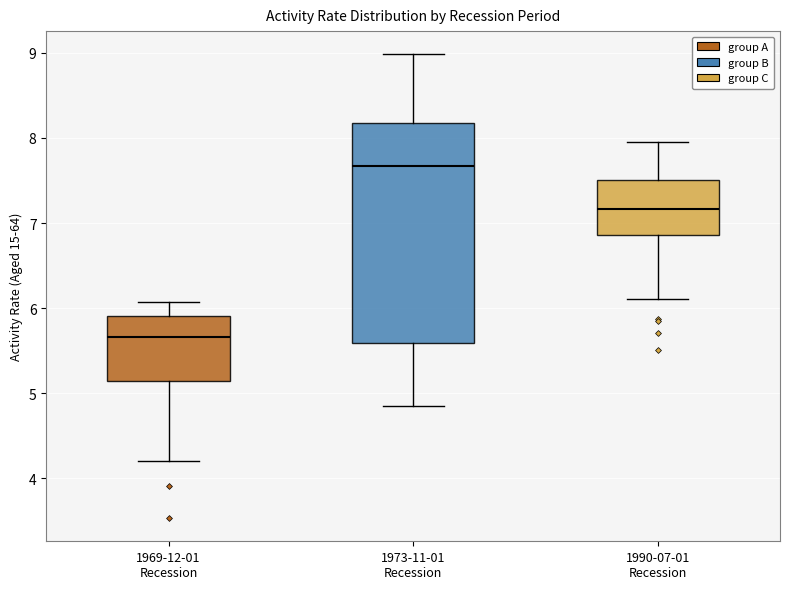

Which box's median line is the highest?

1973-11-01 Recession